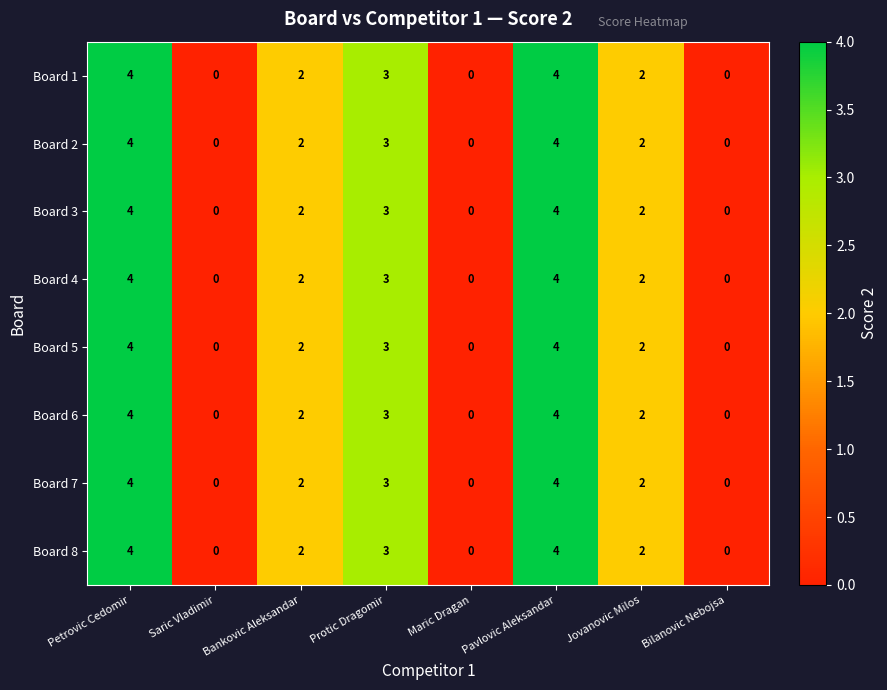

The Board 6 series shows 0 at Bilanovic Nebojsa. True or false?

True